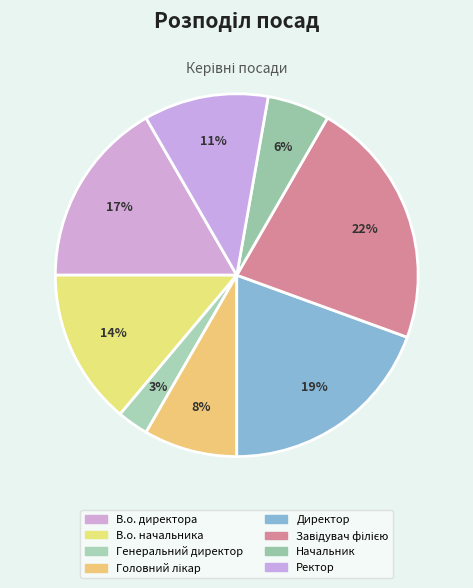

Approximately how many times larger is the value at Директор compared to В.о. начальника?

1.4